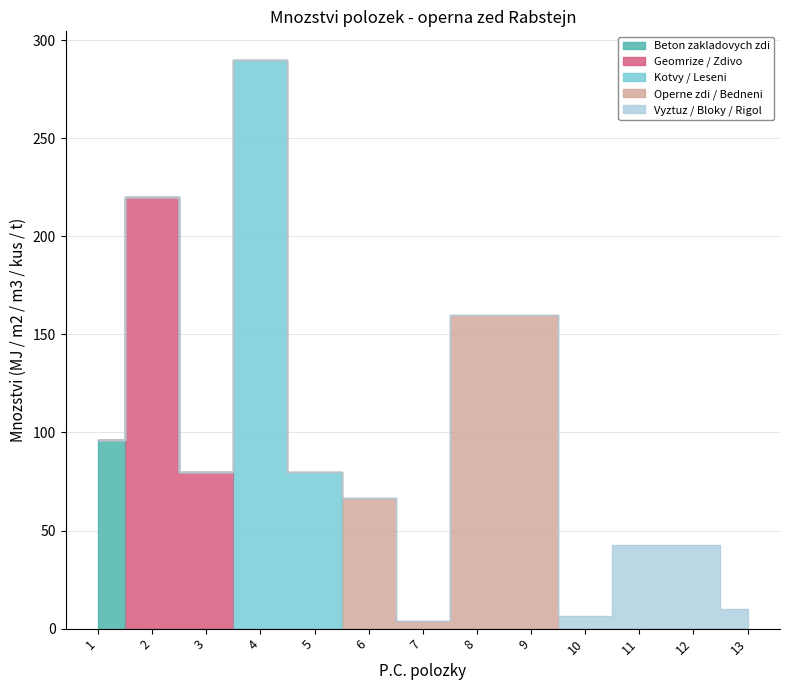

What is the sum of all Vyztuz / Bloky / Rigol values?

101.7